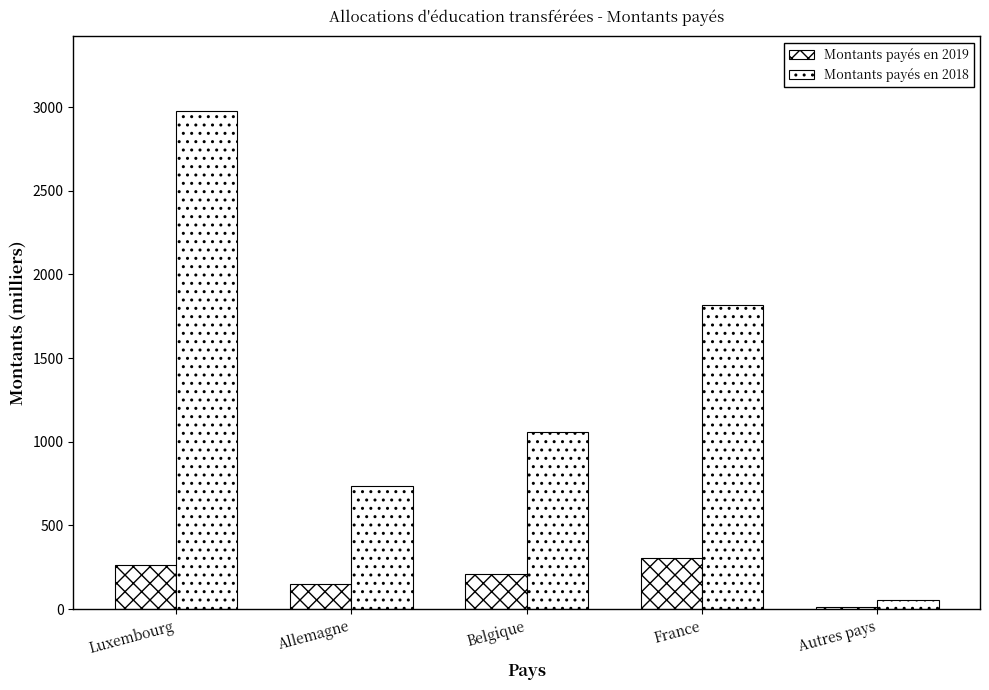

Are the bars grouped side by side (vs. stacked)?

Yes